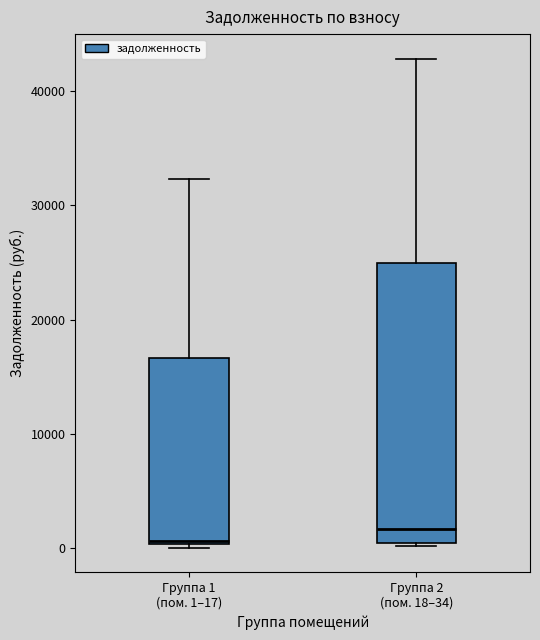

Comparing the boxes themselves (not the whiskers), which one is the tallest?

Группа 2 (пом. 18–34)